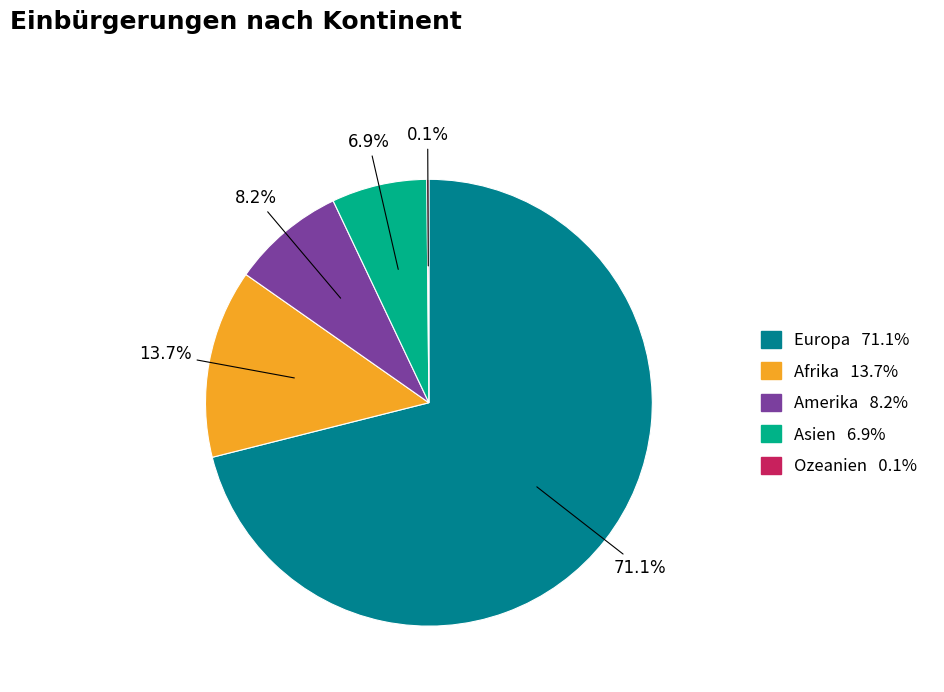

What percentage do Asien and Europa together represent?

78.0%